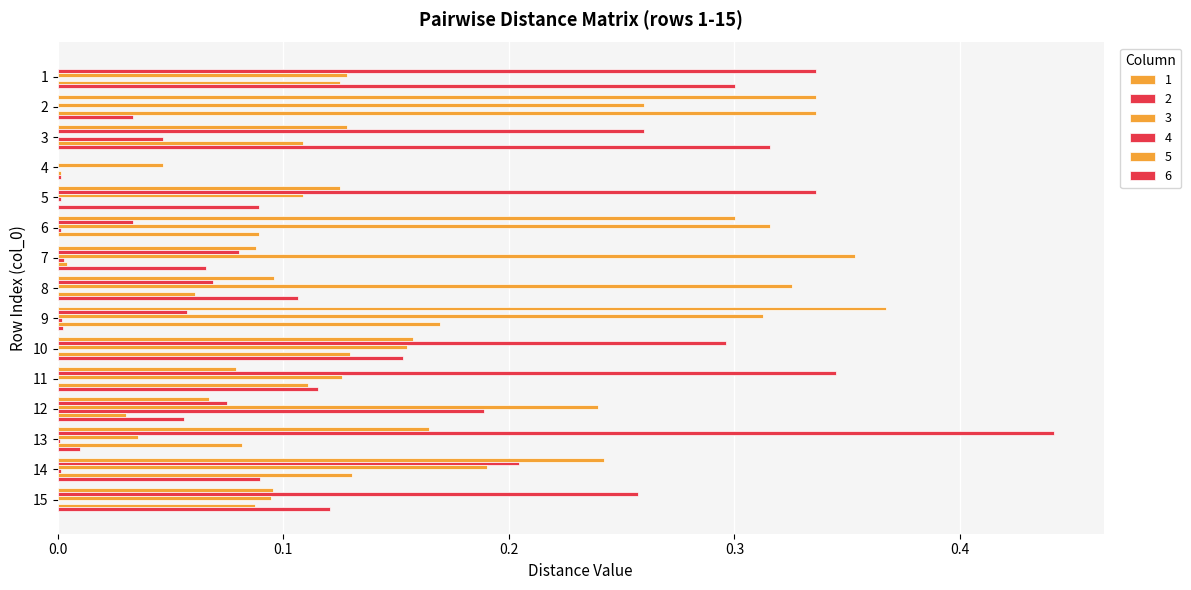

The 2 series shows 0.5 at 11. True or false?

False